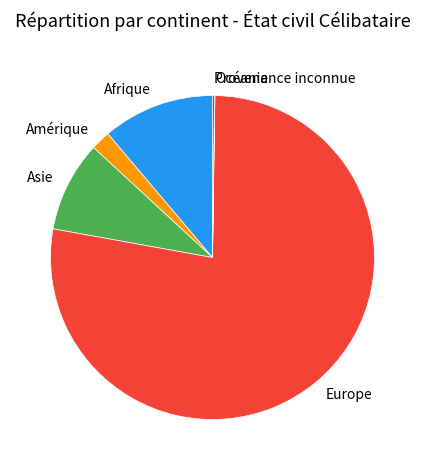

Which category has the biggest portion of the pie?

Europe